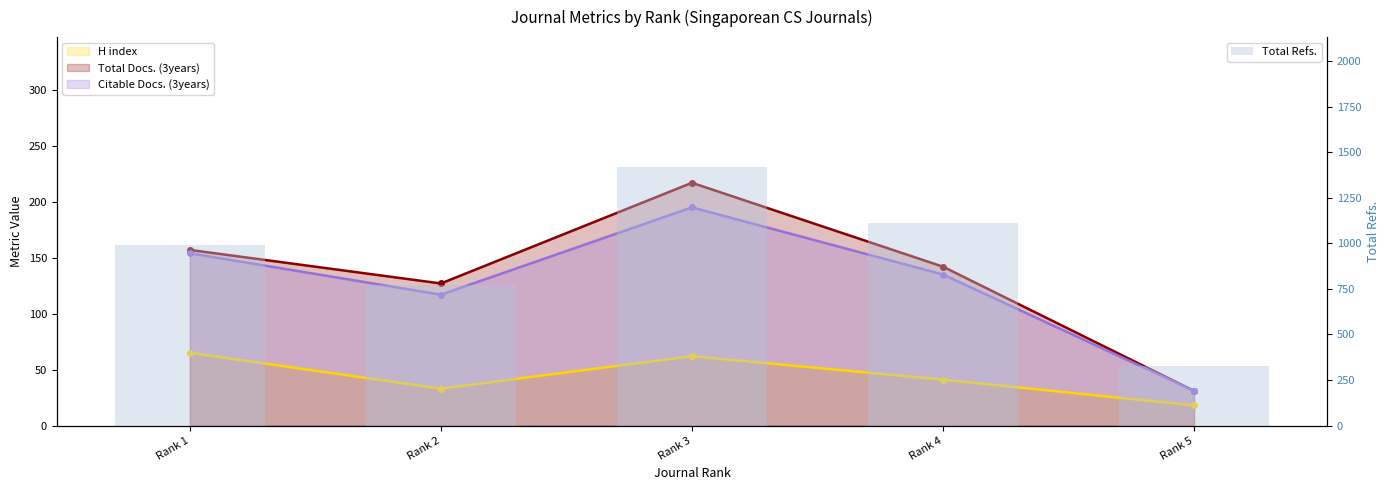

How many bars are there in total?

5